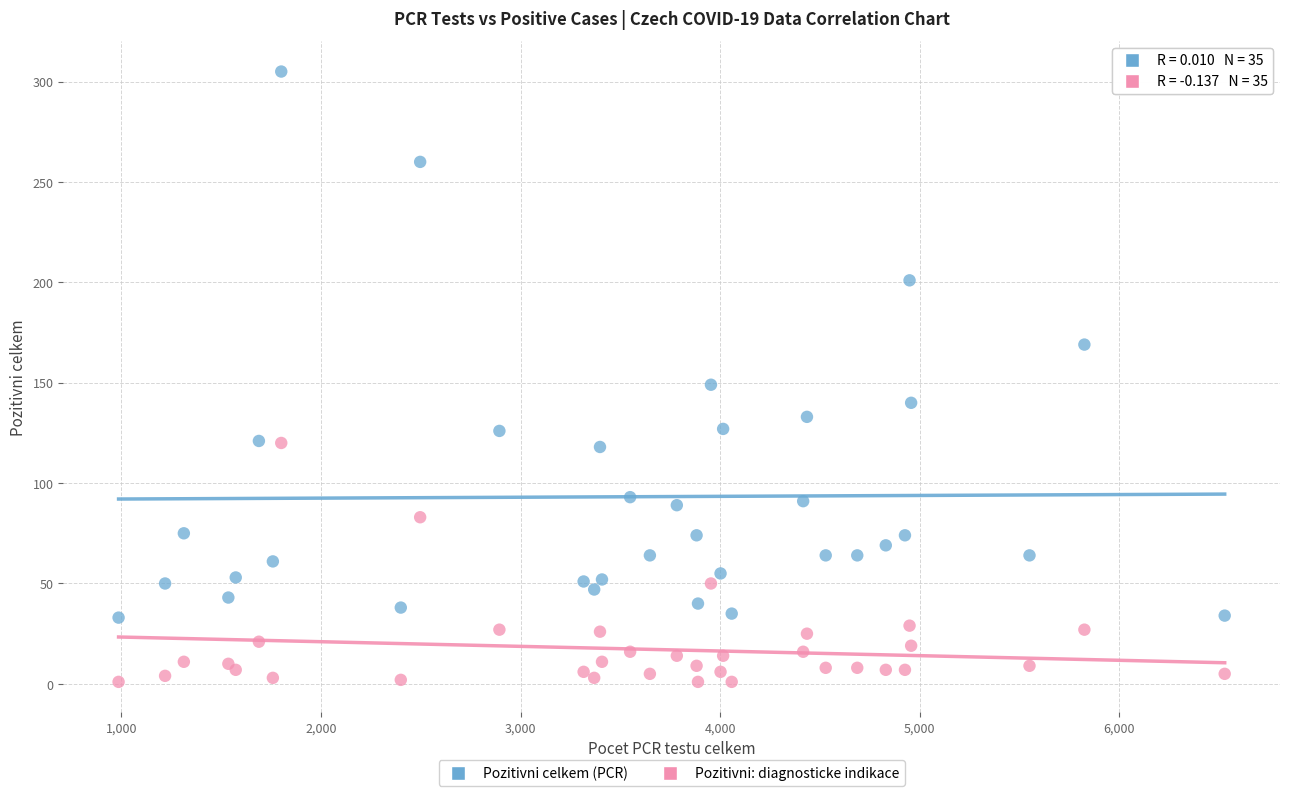

Which series contains the lowest Y value?

Pozitivni: diagnosticke indikace